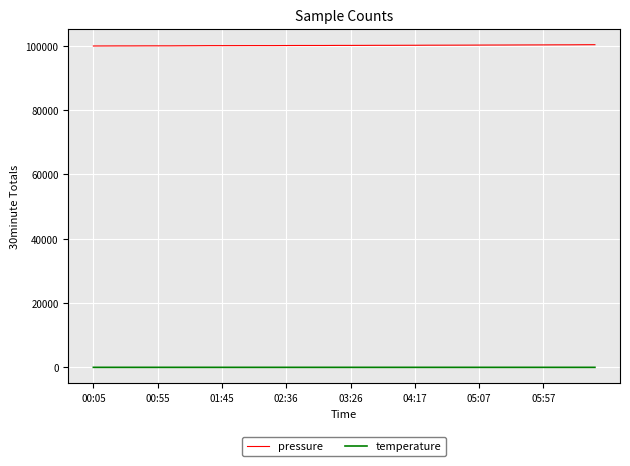

What are all the series names shown in the legend?

pressure, temperature